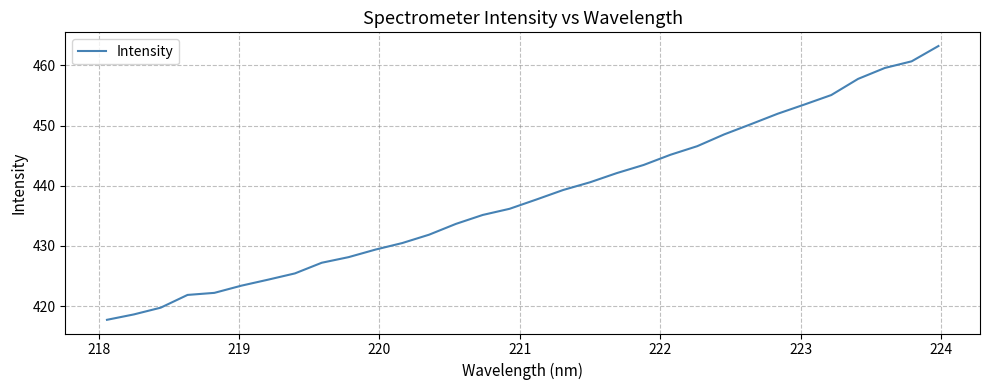

What is the smallest value displayed?

417.7